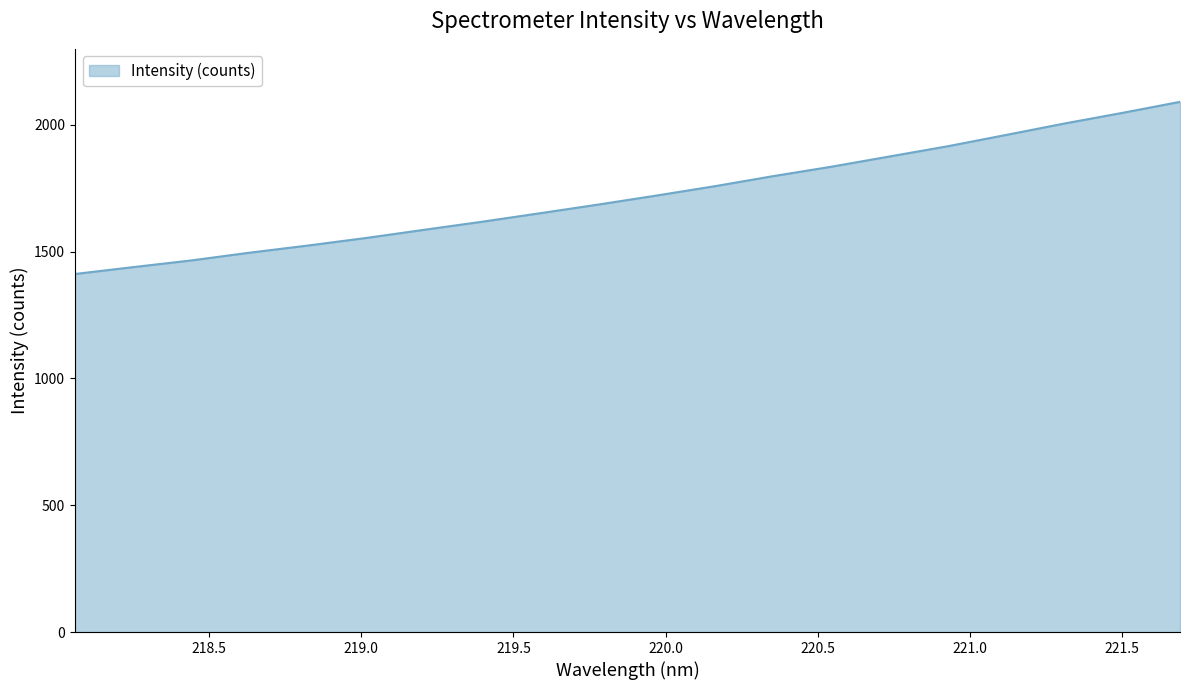

What is the smallest value displayed?

1411.5